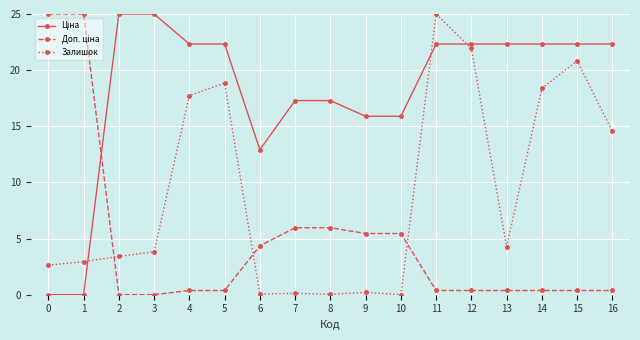

At which category is the sum across all series the highest?

11